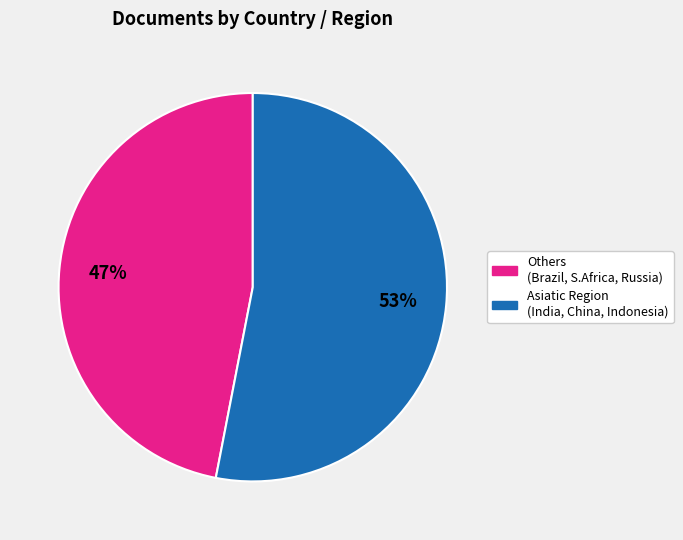

To the nearest percent, what is the difference between the largest and smallest slice percentages?

6%